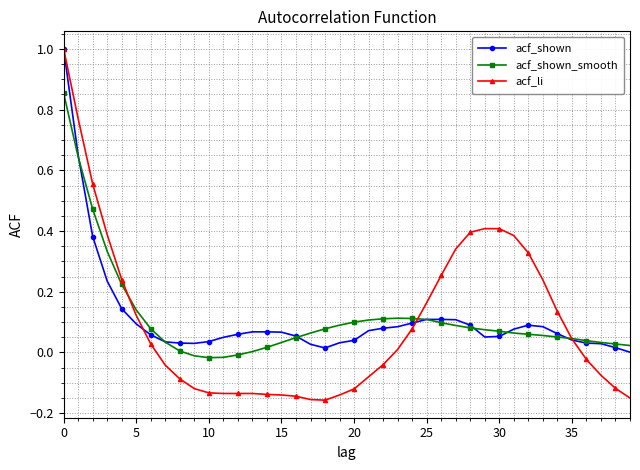

Which series has the largest range (max minus min)?

acf_li